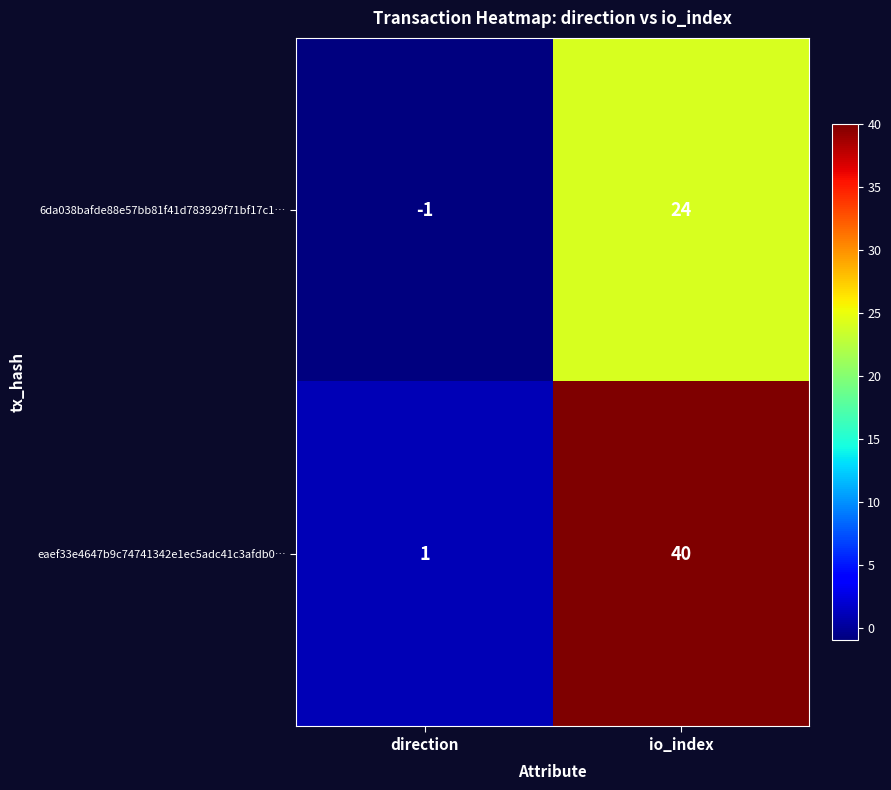

At how many categories does at least one series exceed 24?

1